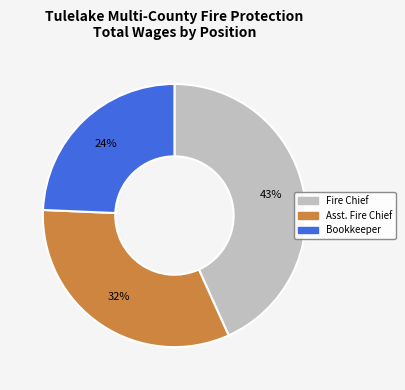

Combined, do Fire Chief and Bookkeeper account for over 50%?

Yes